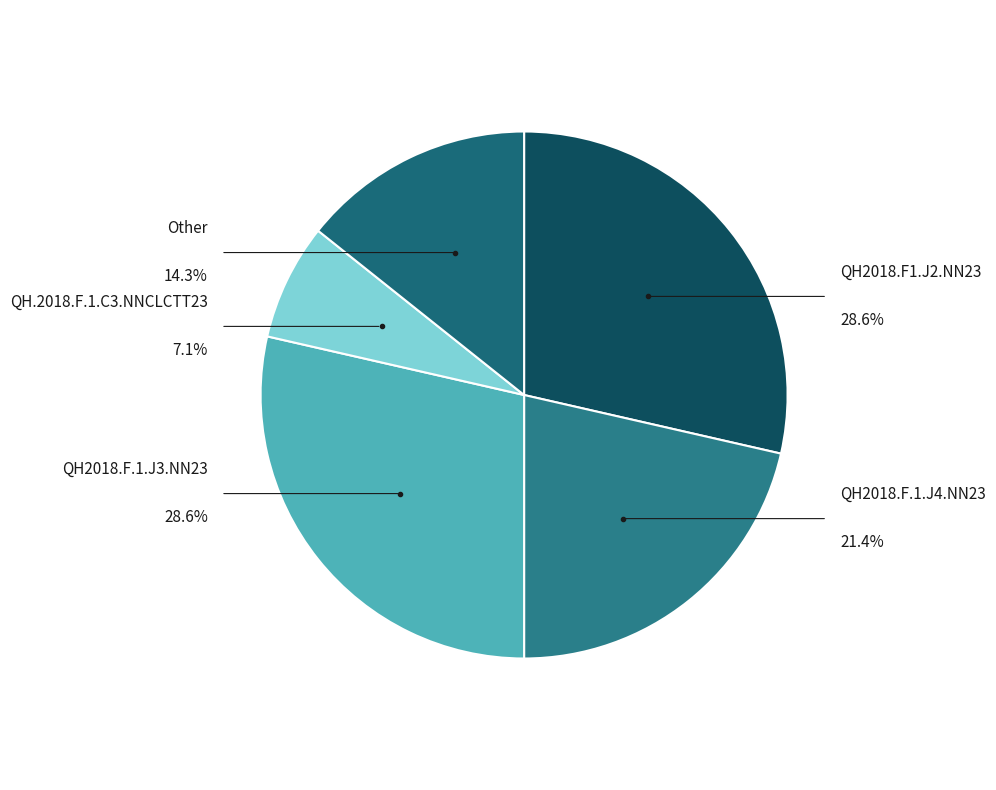

Rank the categories by value from lowest to highest.

QH.2018.F.1.C3.NNCLCTT23, Other, QH2018.F.1.J4.NN23, QH2018.F1.J2.NN23, QH2018.F.1.J3.NN23